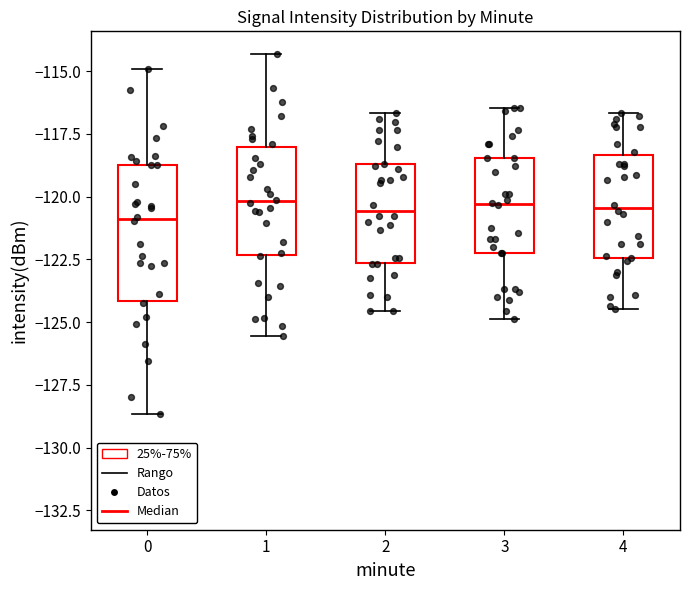

Reading left to right, transcribe this box plot: for each box, give where its median line is, the range the box spans, and where its two whiskers end, as read against the y-axis. The values are not printed on the chart, so give them approximately, as read against the axis.

0: median -121.0, box -124.0 to -118.5, whiskers -128.5 to -115.0
1: median -120.0, box -122.5 to -118.0, whiskers -125.5 to -114.5
2: median -120.5, box -122.5 to -118.5, whiskers -124.5 to -116.5
3: median -120.5, box -122.0 to -118.5, whiskers -125.0 to -116.5
4: median -120.5, box -122.5 to -118.5, whiskers -124.5 to -116.5